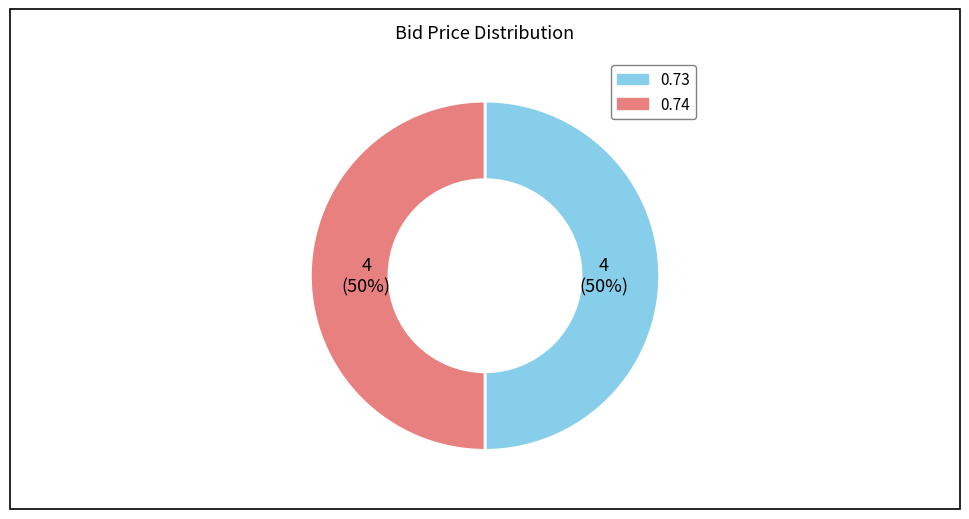

To the nearest percent, what is the average slice percentage?

50%